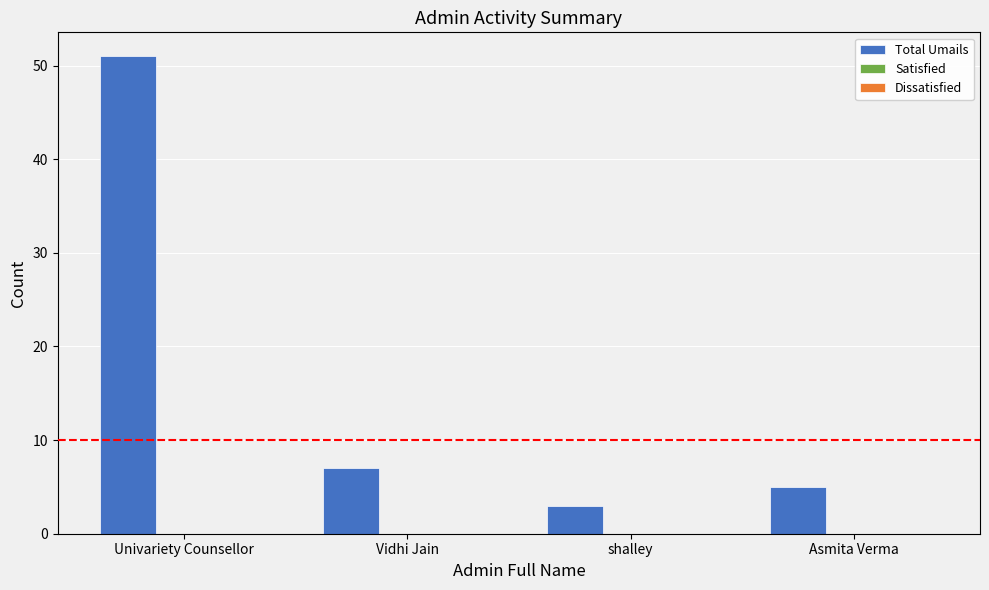

What is the label of the 3rd bar from the right?

Vidhi Jain